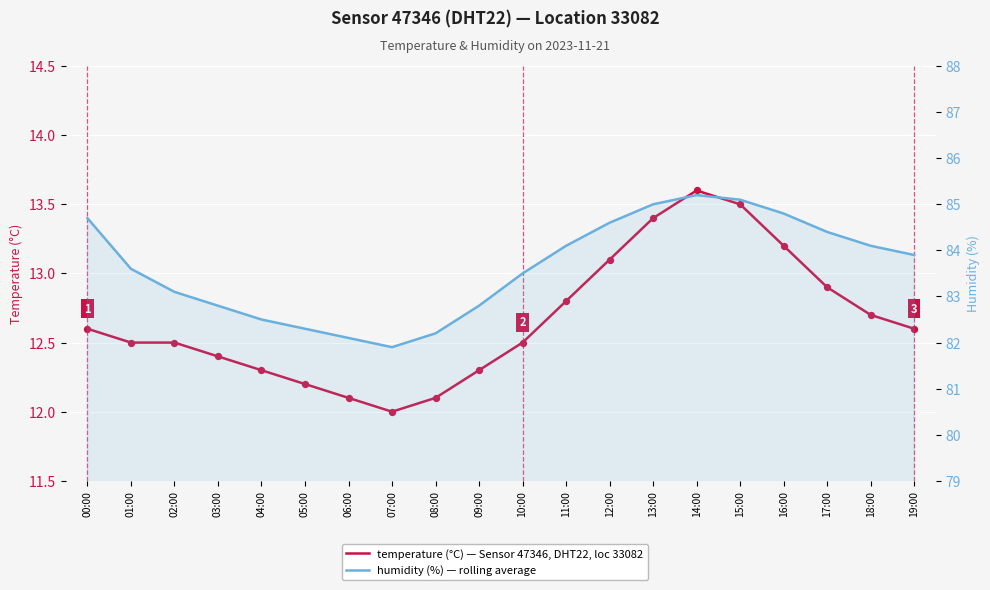

Which series has the widest spread of Y values?

humidity (%)